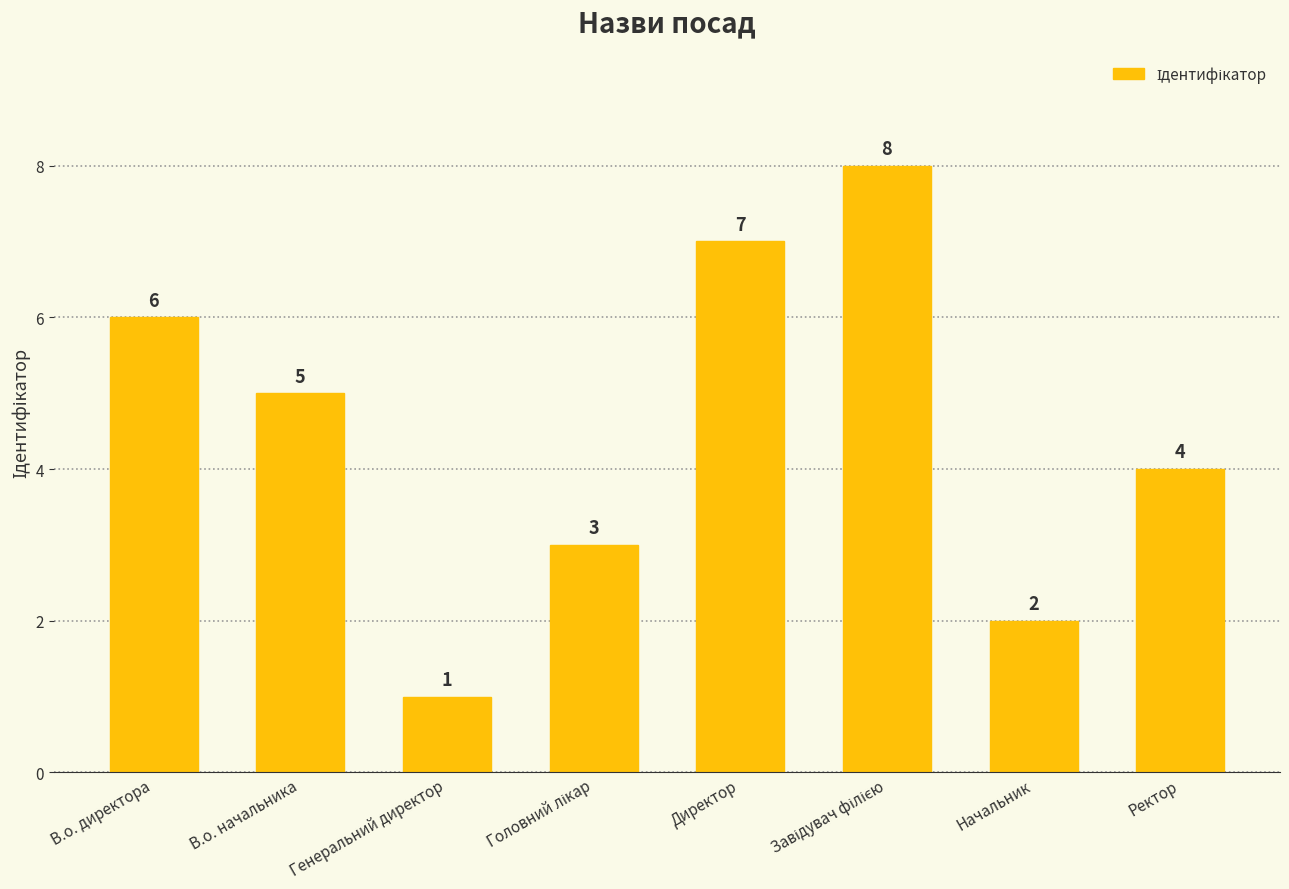

What is the sum of all values?

36